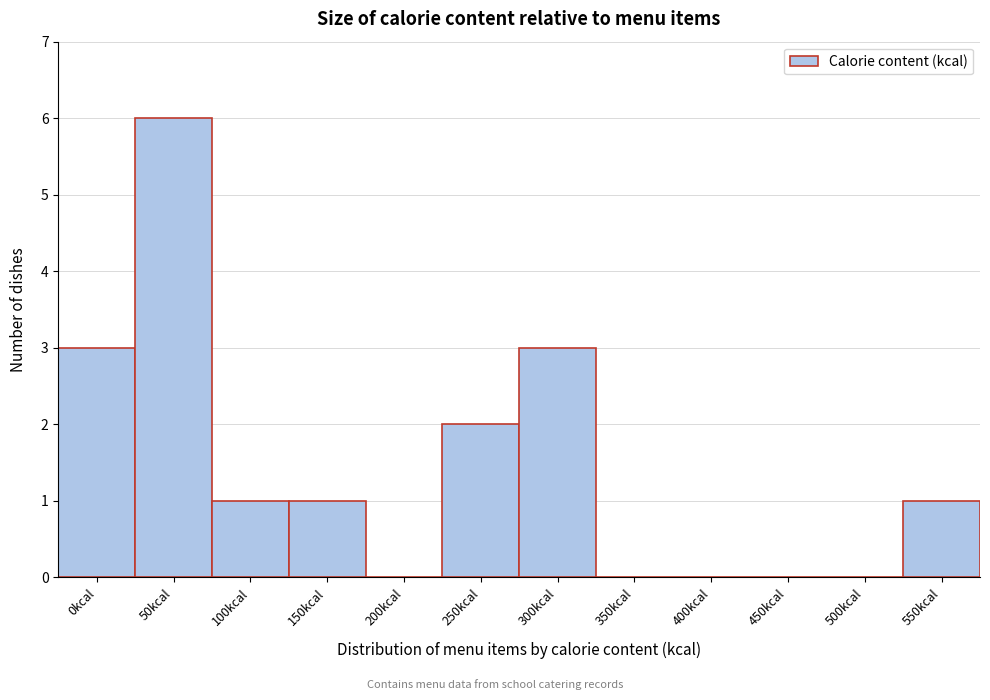

Reading left to right, transcribe all the data shown in this chart.

0kcal=3	50kcal=6	100kcal=1	150kcal=1	200kcal=0	250kcal=2	300kcal=3	350kcal=0	400kcal=0	450kcal=0	500kcal=0	550kcal=1